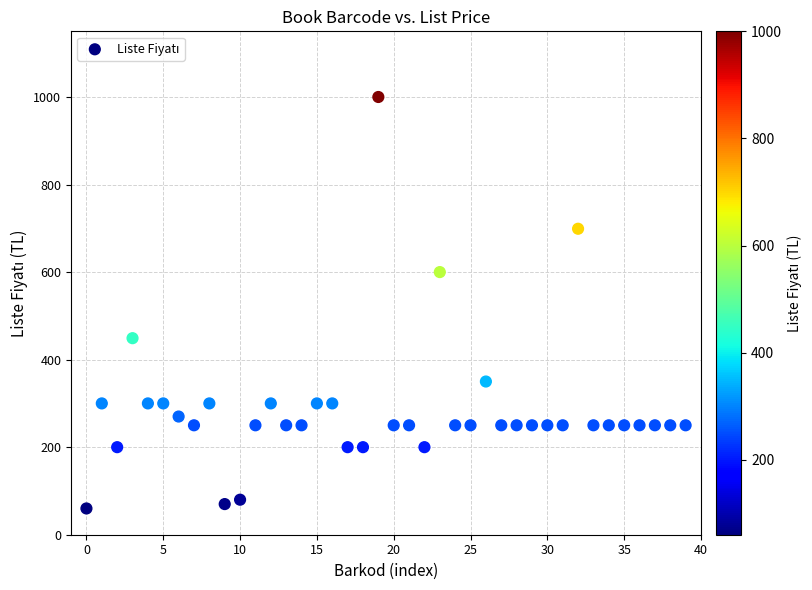

What is the range of Y values (max minus min)?

940